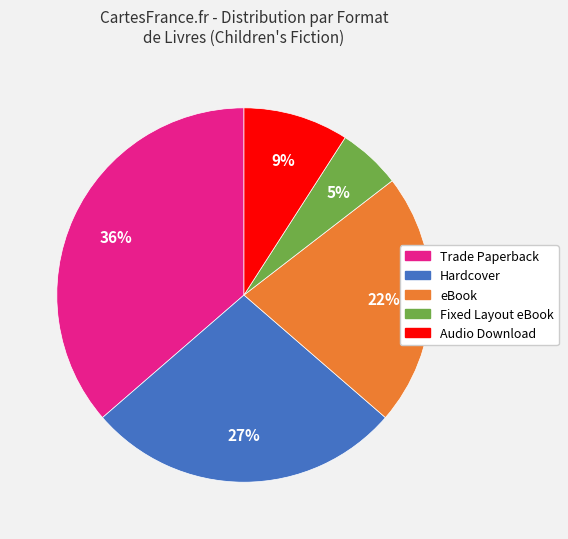

Combined, do Trade Paperback and Hardcover account for over 50%?

Yes